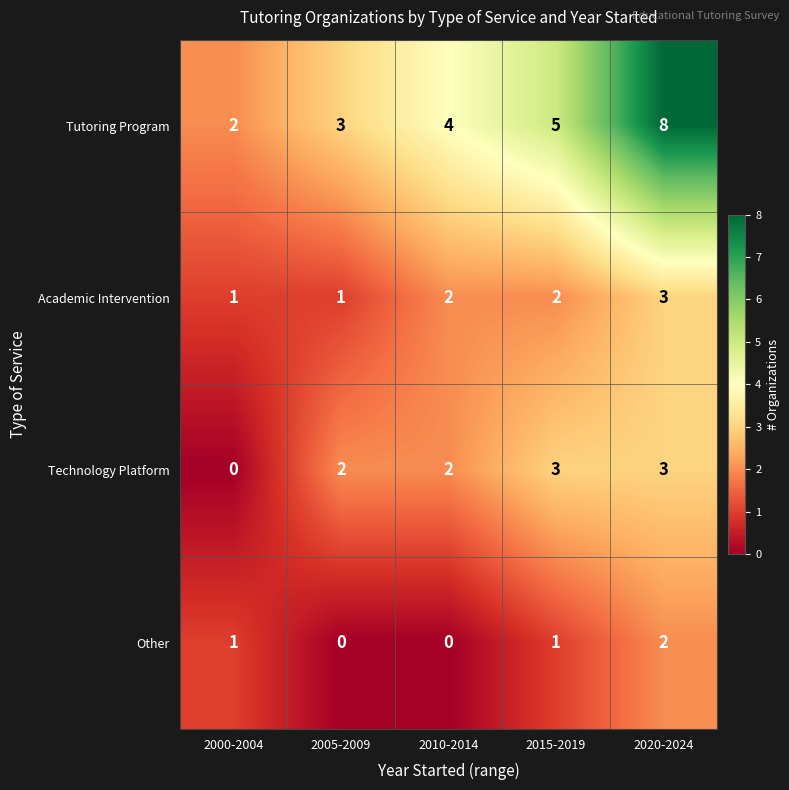

Is it true that Academic Intervention equals 3 at 2020-2024?

True